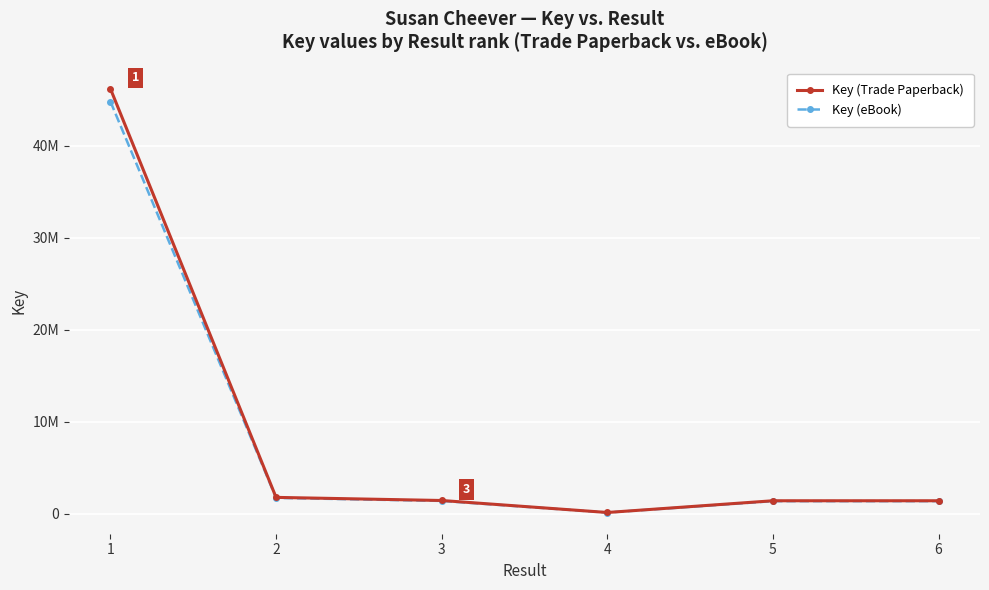

The Key (Trade Paperback) series shows 254888.4 at 4. True or false?

False